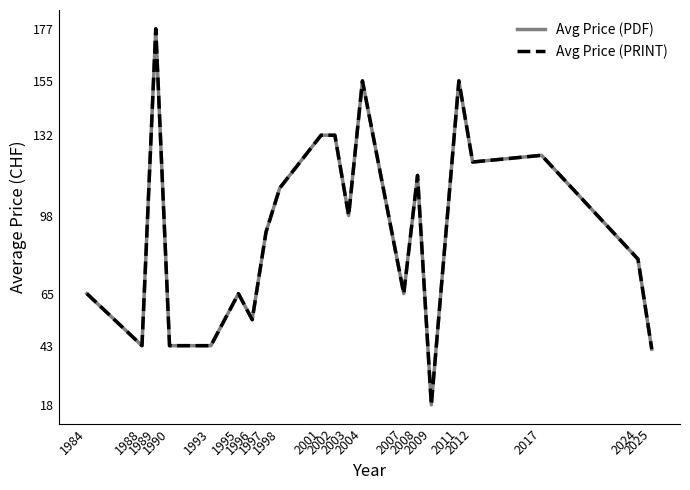

At which category does Avg Price (PRINT) reach its first local peak?

1989